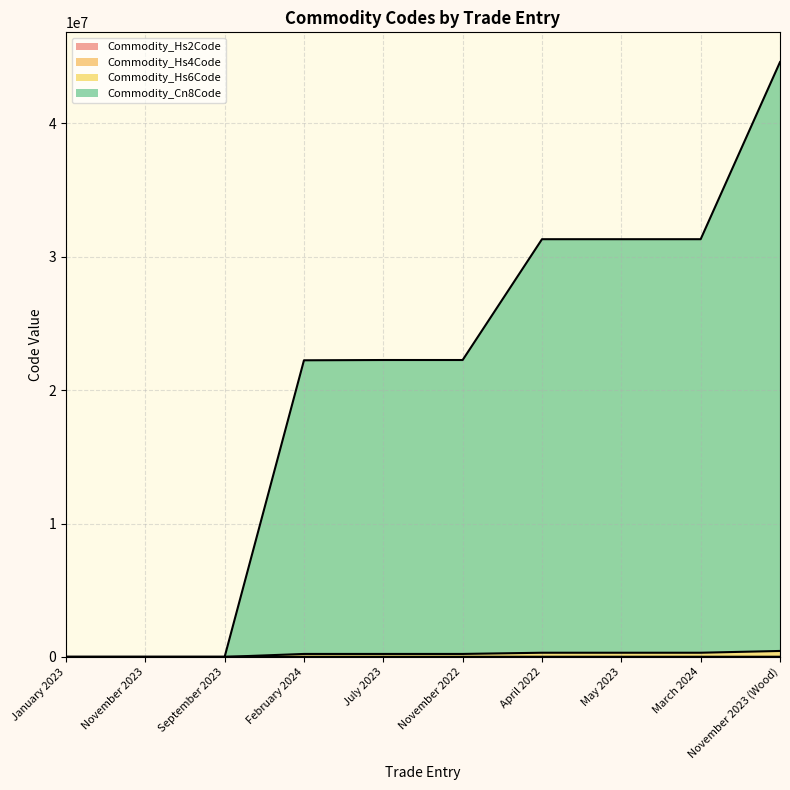

Count the number of categories in the chart.

10